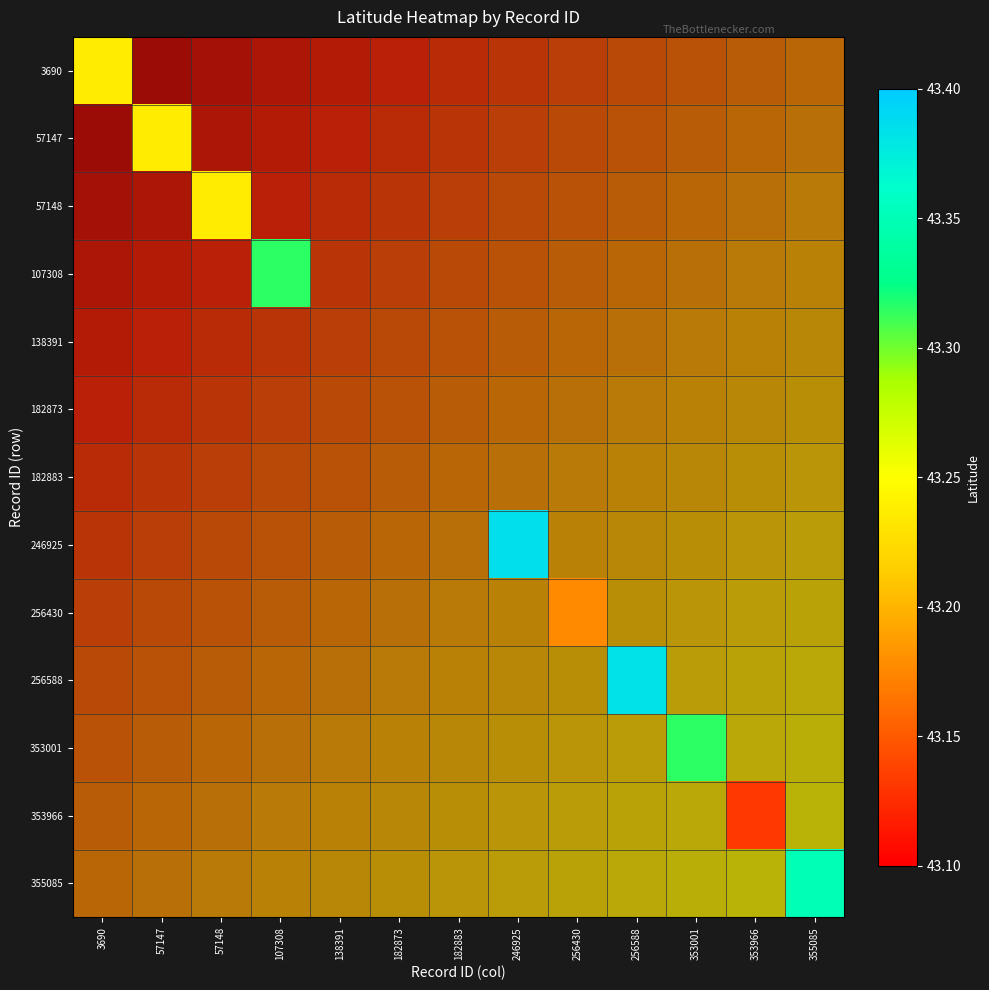

Which category has the lowest value in the 57148 series?

3690